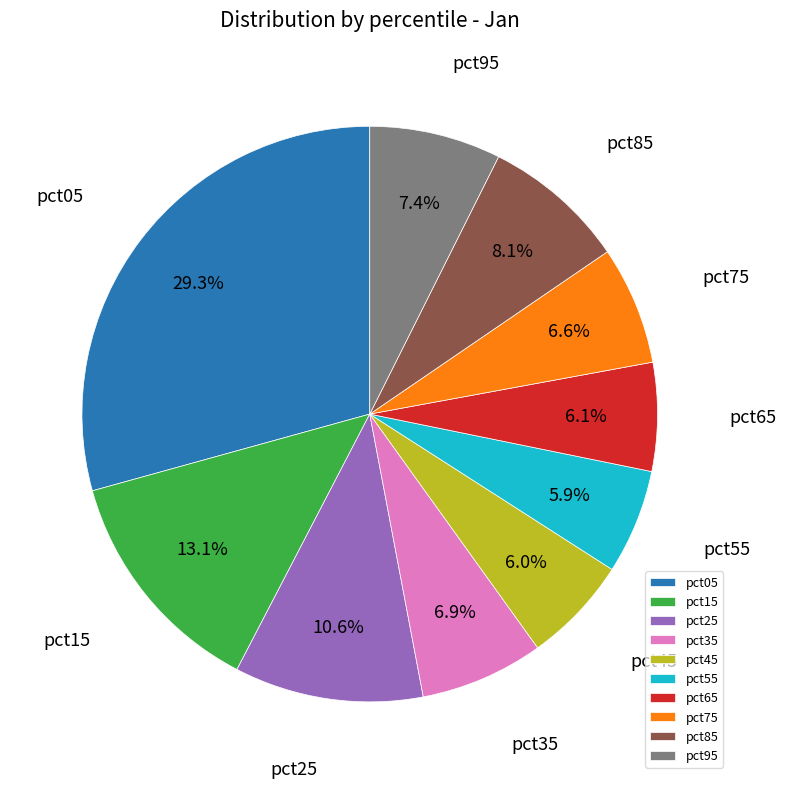

The pct35 slice represents 7% of the pie. True or false?

True